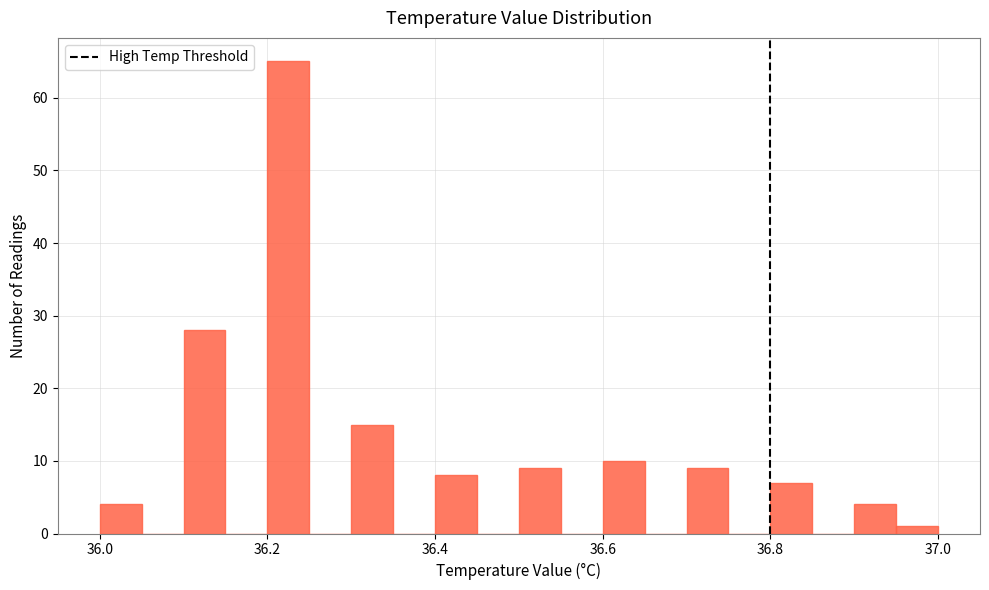

Around what value on the x-axis is the tallest bar? Give the approximate position of its centre, as read against the axis.

36.22